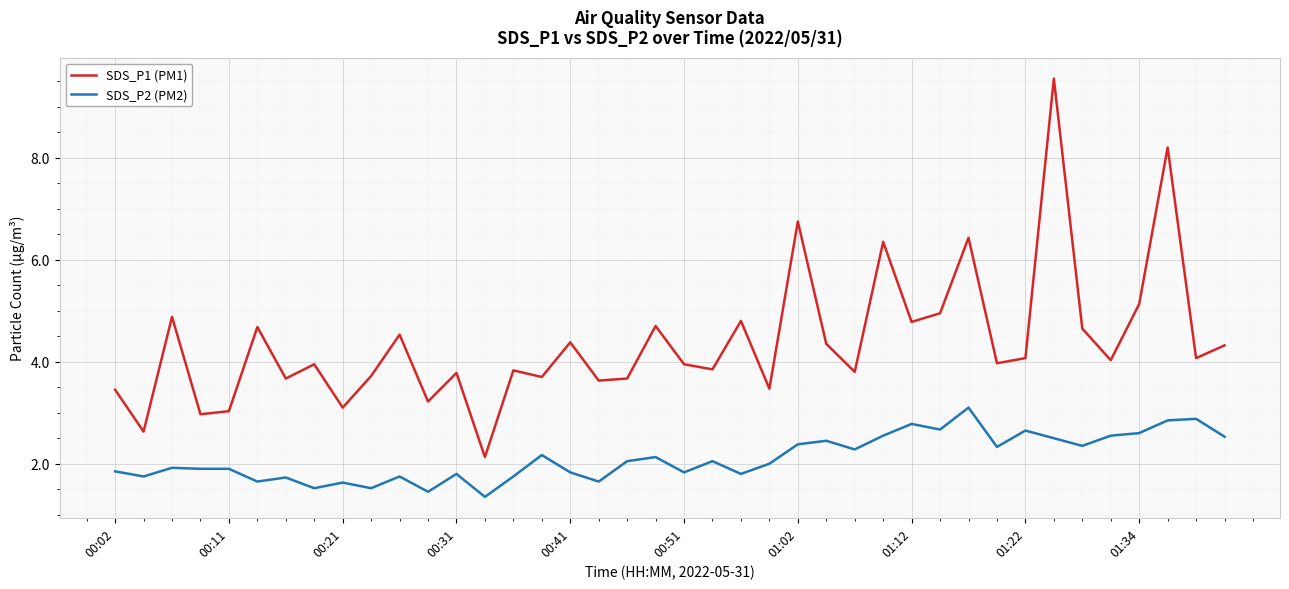

Which series has the largest range (max minus min)?

SDS_P1 (PM1)